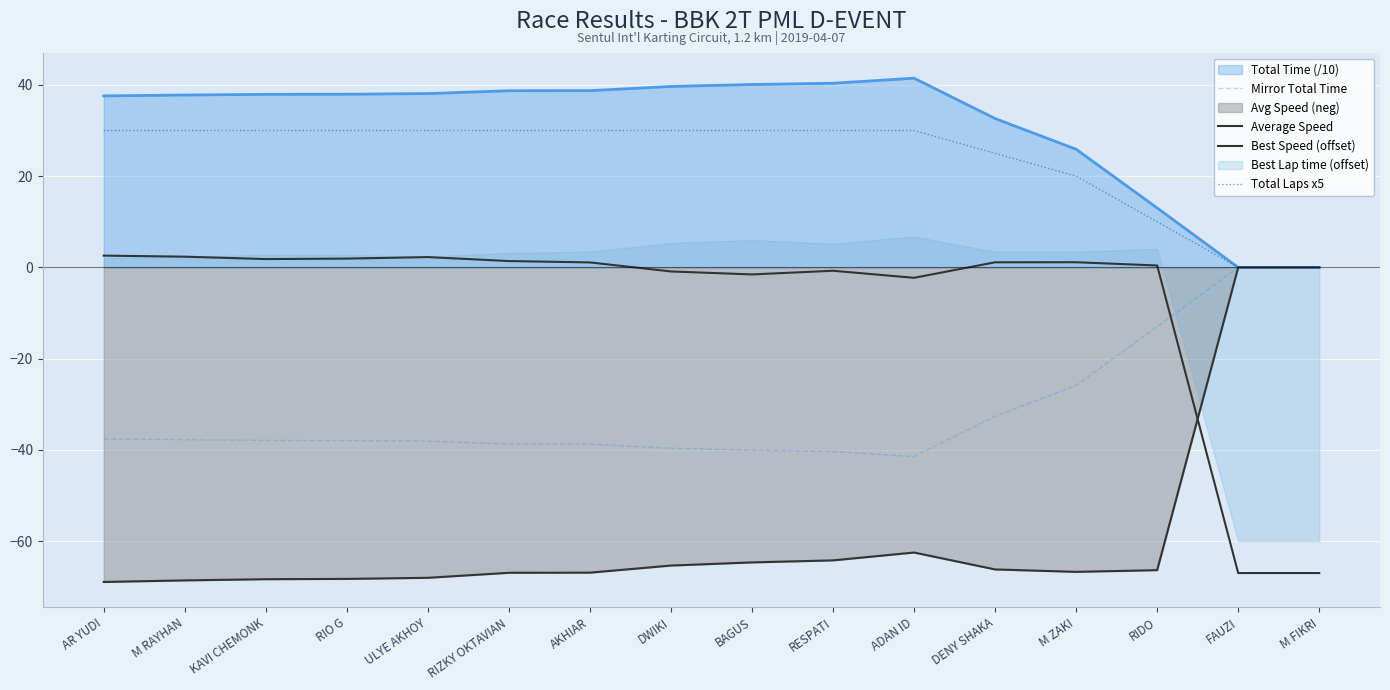

Which category has the lowest value across all series?

AR YUDI